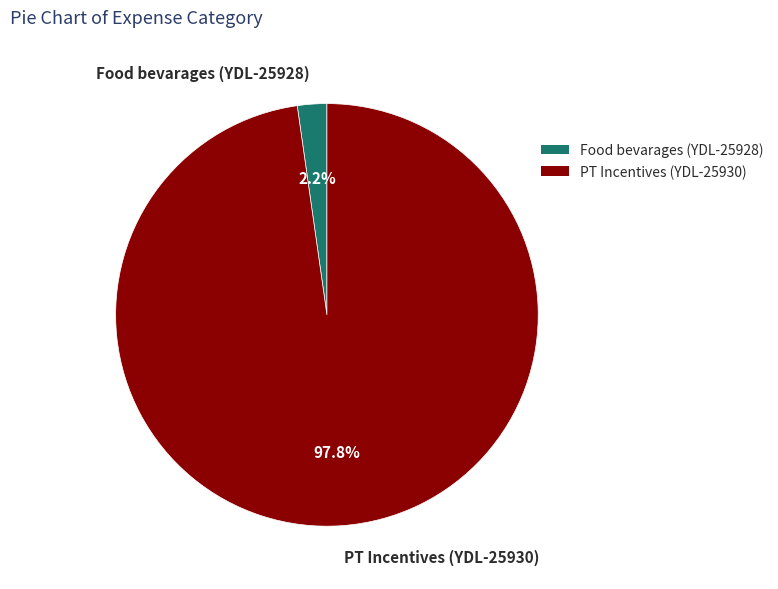

Rank the categories by value from lowest to highest.

Food bevarages (YDL-25928), PT Incentives (YDL-25930)